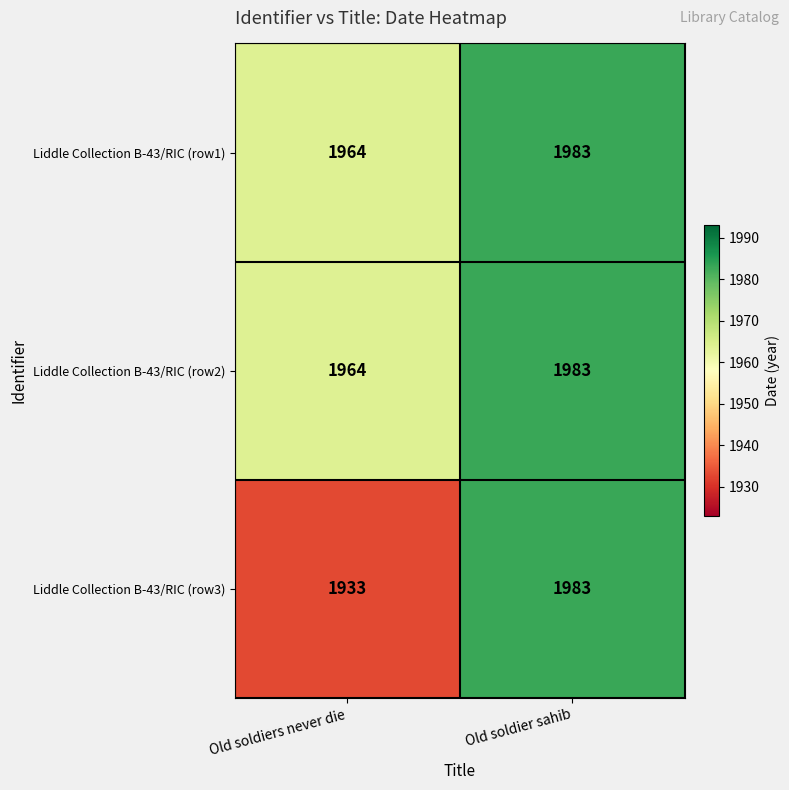

Which category has the lowest value across all series?

Old soldiers never die